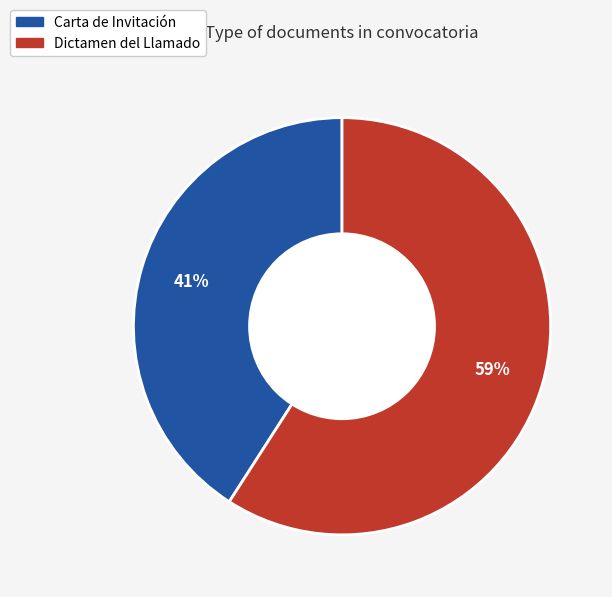

Is it true that Carta de Invitación is 41% of the pie?

True